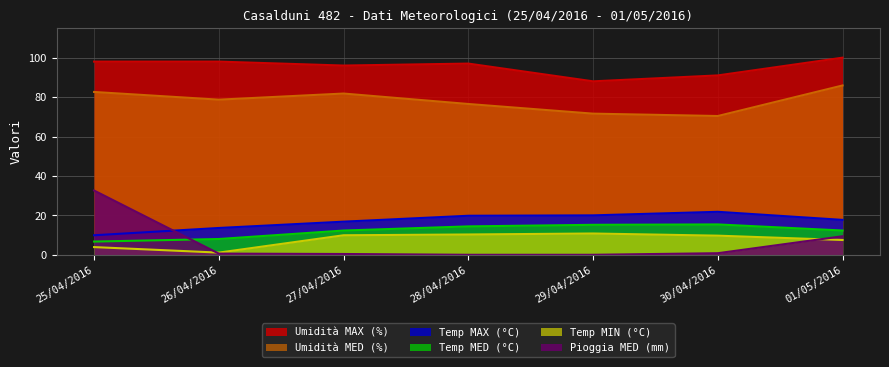

Between 25/04/2016 and 01/05/2016, which series saw the biggest shift?

Pioggia MED (mm)